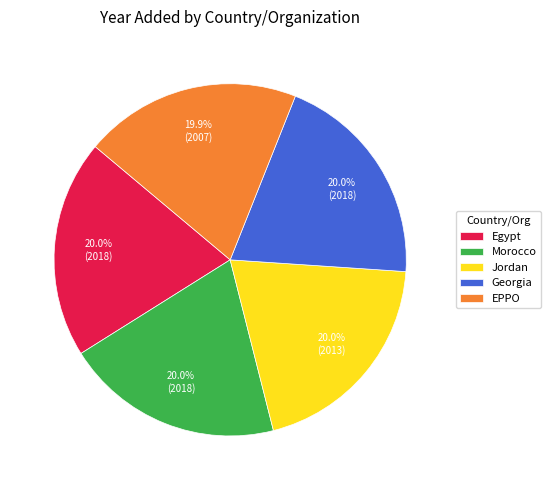

To the nearest percent, what is the combined percentage of Morocco and EPPO?

40%